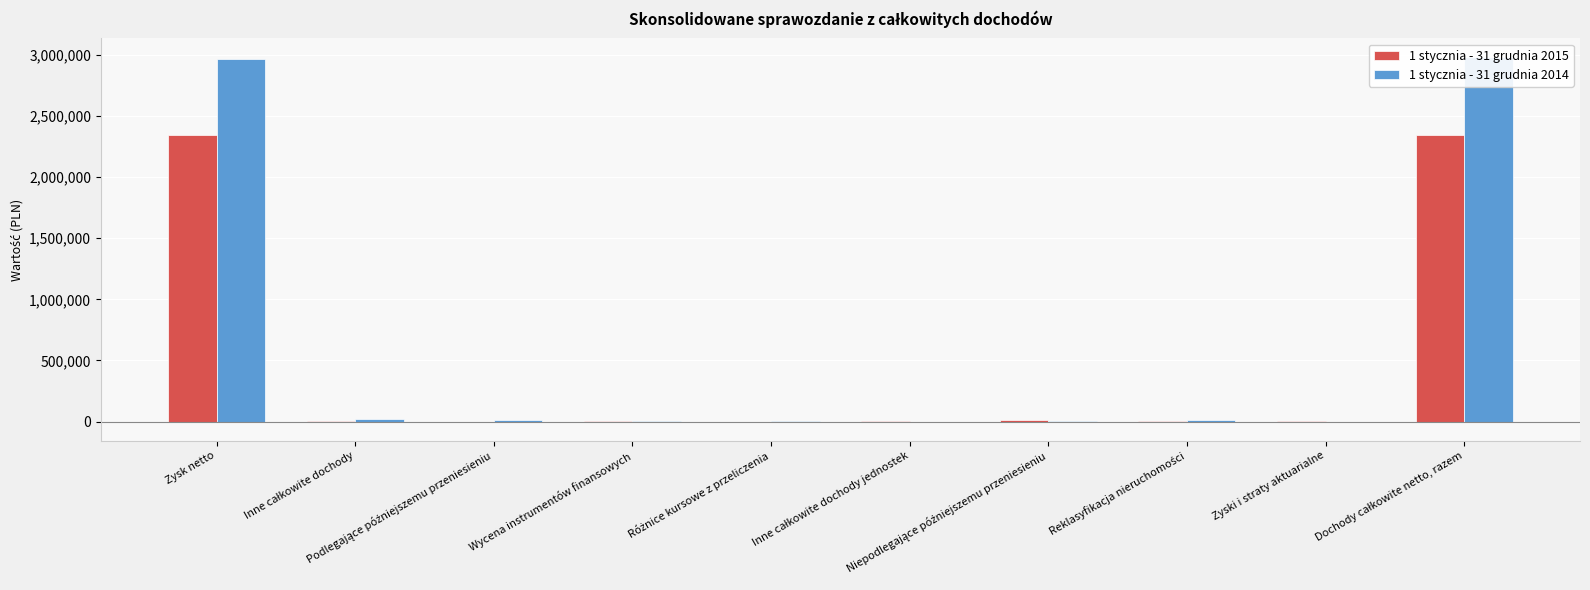

At which label does 1 stycznia - 31 grudnia 2014 reach its minimum?

Zyski i straty aktuarialne